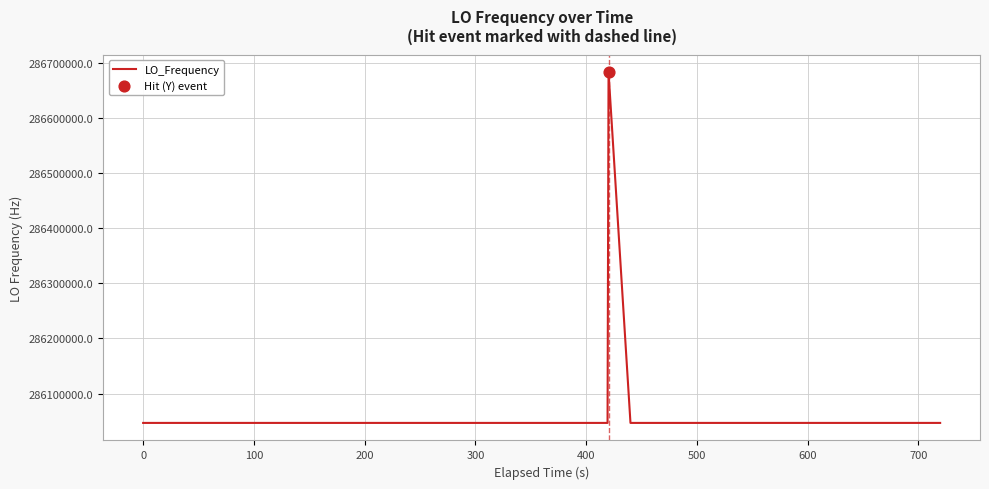

What is the maximum value shown in the chart?

286682705.3